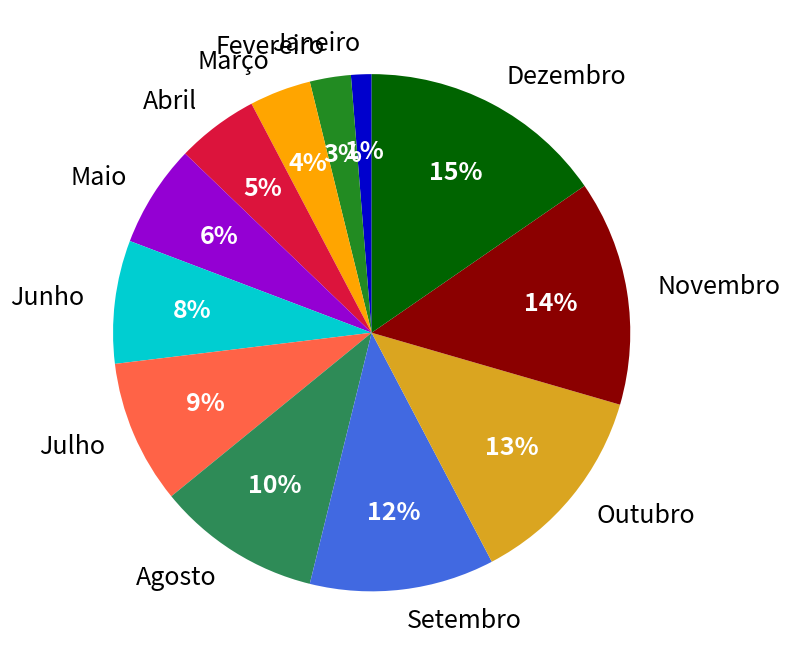

Which slice is the largest?

Dezembro